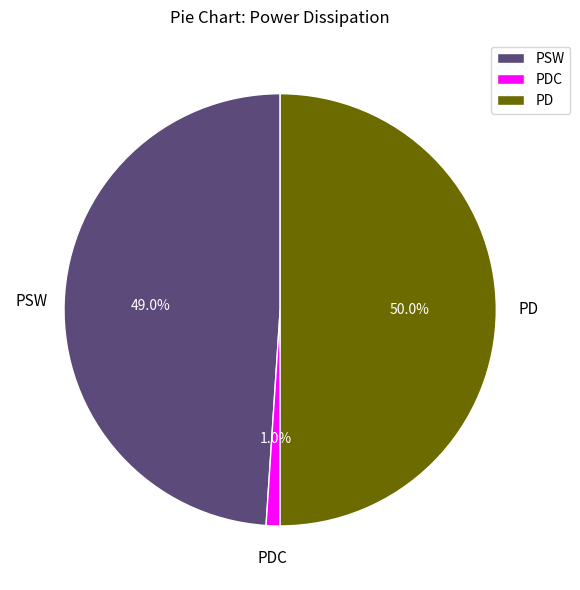

Does PSW represent more than half of the total?

No